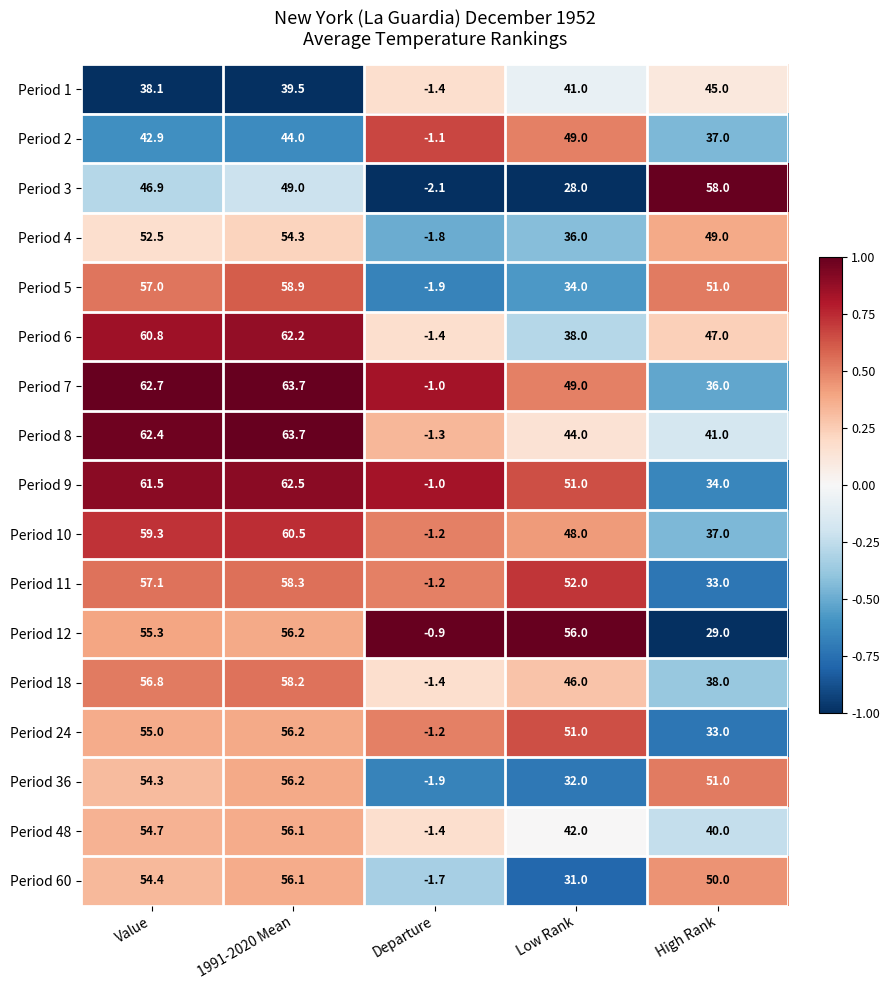

At how many categories does at least one series exceed 43?

4